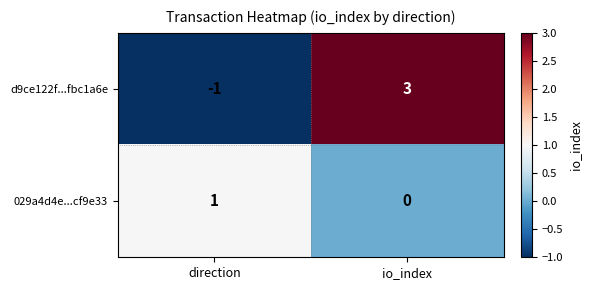

How many series are shown in this chart?

2